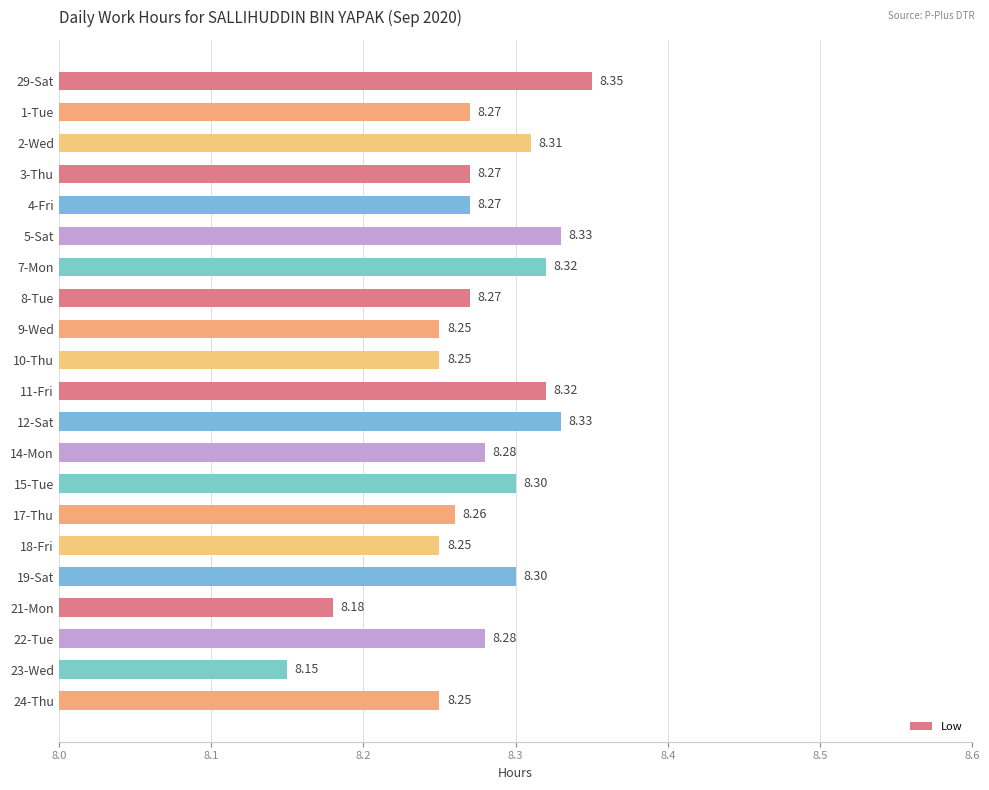

Which has a higher value, 7-Mon or 18-Fri?

7-Mon